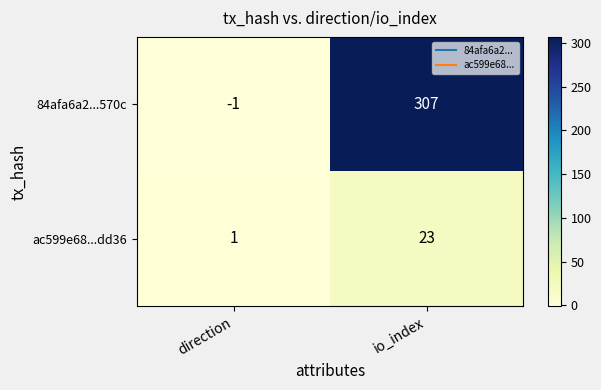

How many data points in 84afa6a2...570c are less than 307?

1